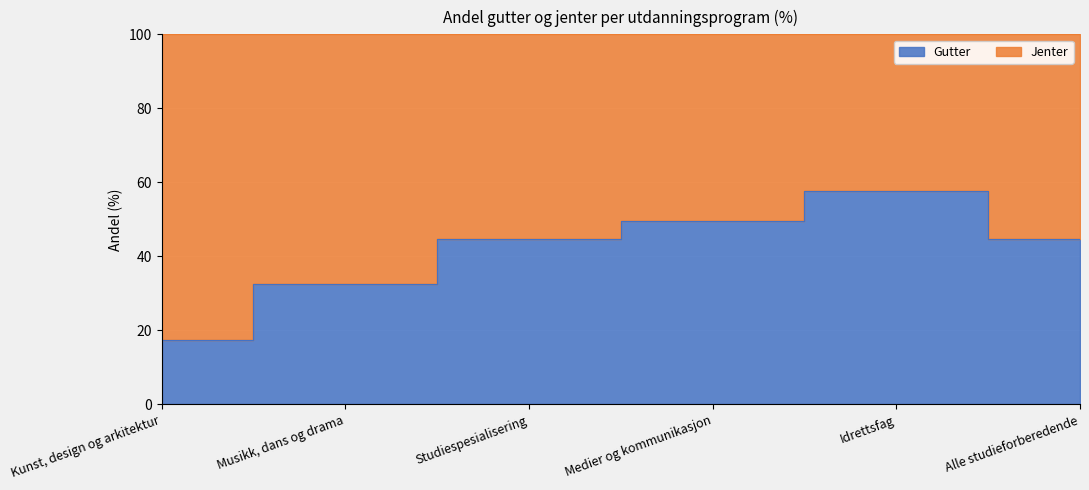

What is the sum of all values?

246.6